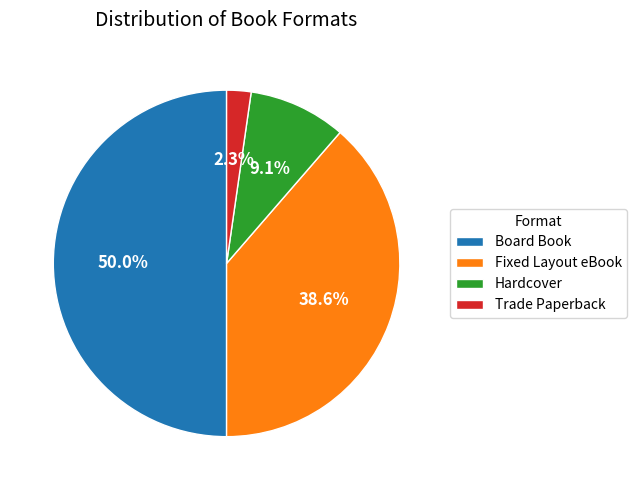

Rank the categories by value from highest to lowest.

Board Book, Fixed Layout eBook, Hardcover, Trade Paperback